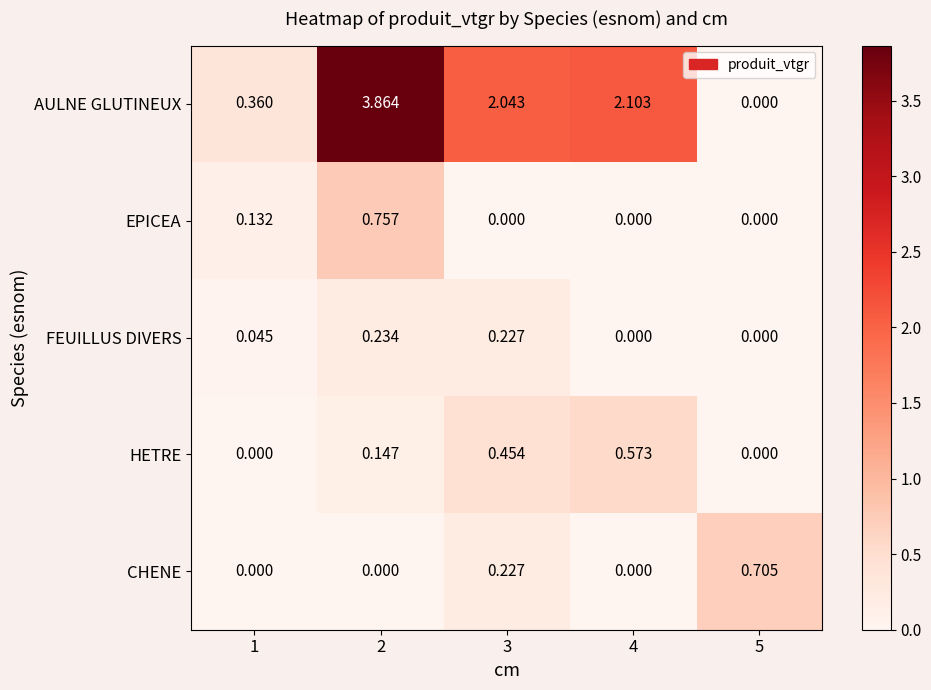

Which series has the largest total across all categories?

AULNE GLUTINEUX